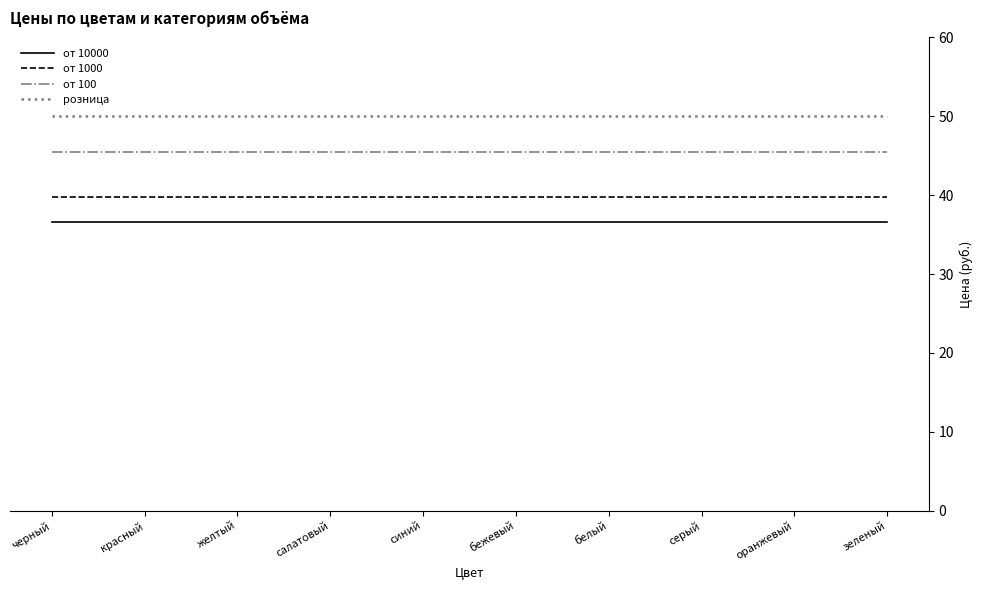

What is the difference between the highest and lowest values at белый?

13.4